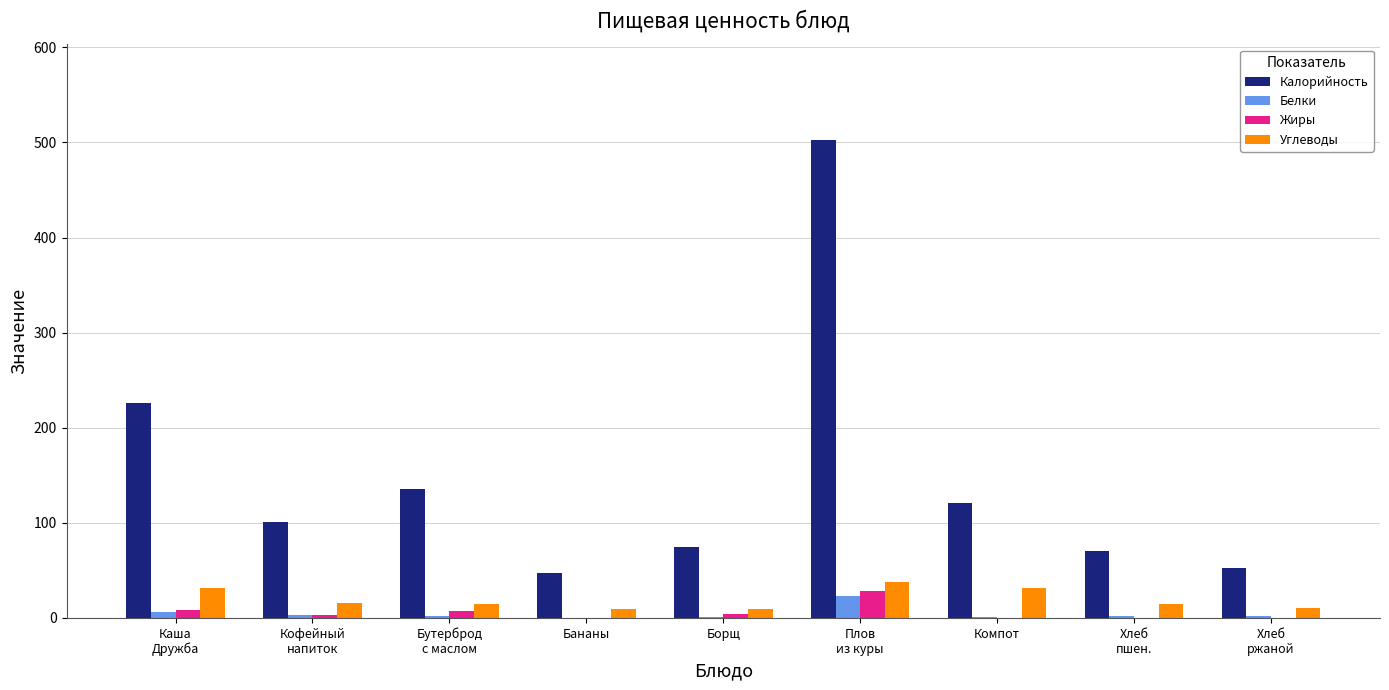

The Калорийность series shows 75.0 at Борщ. True or false?

True